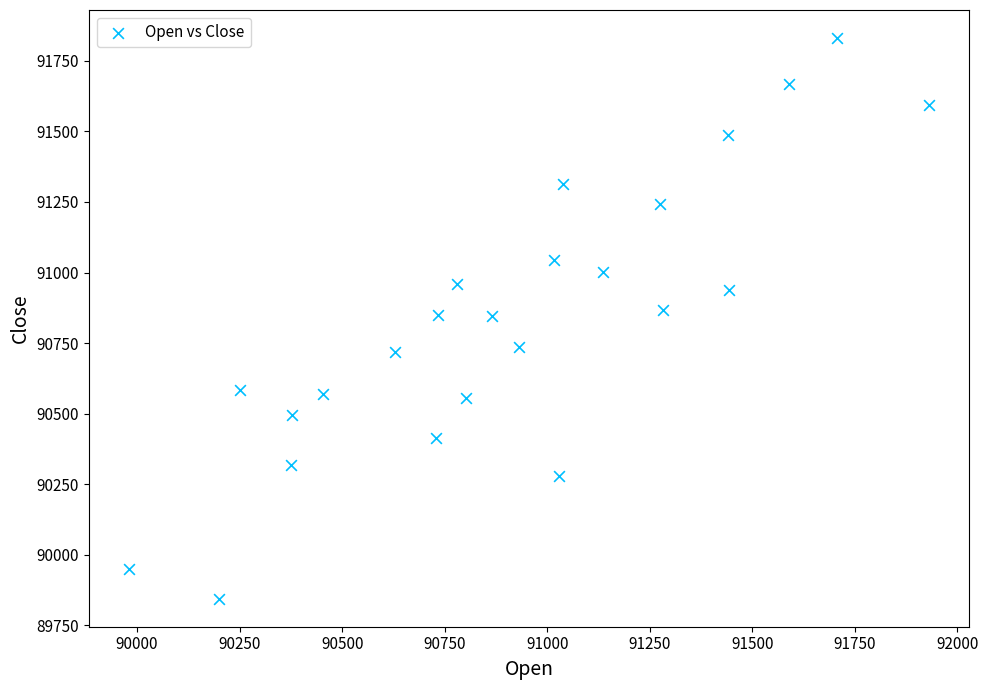

What is the range of Y values (max minus min)?

1987